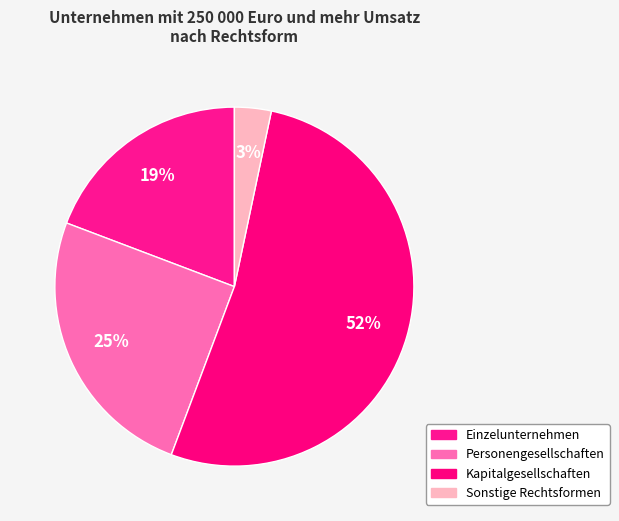

How many segments does this pie chart have?

4